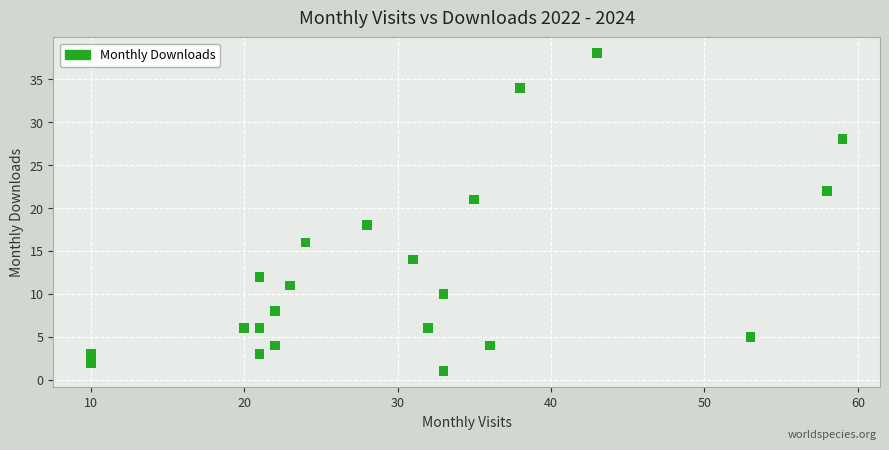

What Y value in the scatter plot is closest to 19?

18